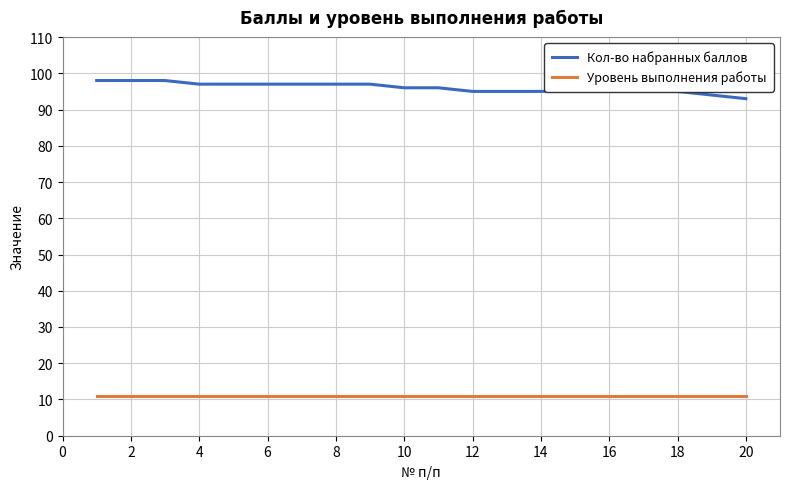

Which series has the largest total across all categories?

Кол-во набранных баллов